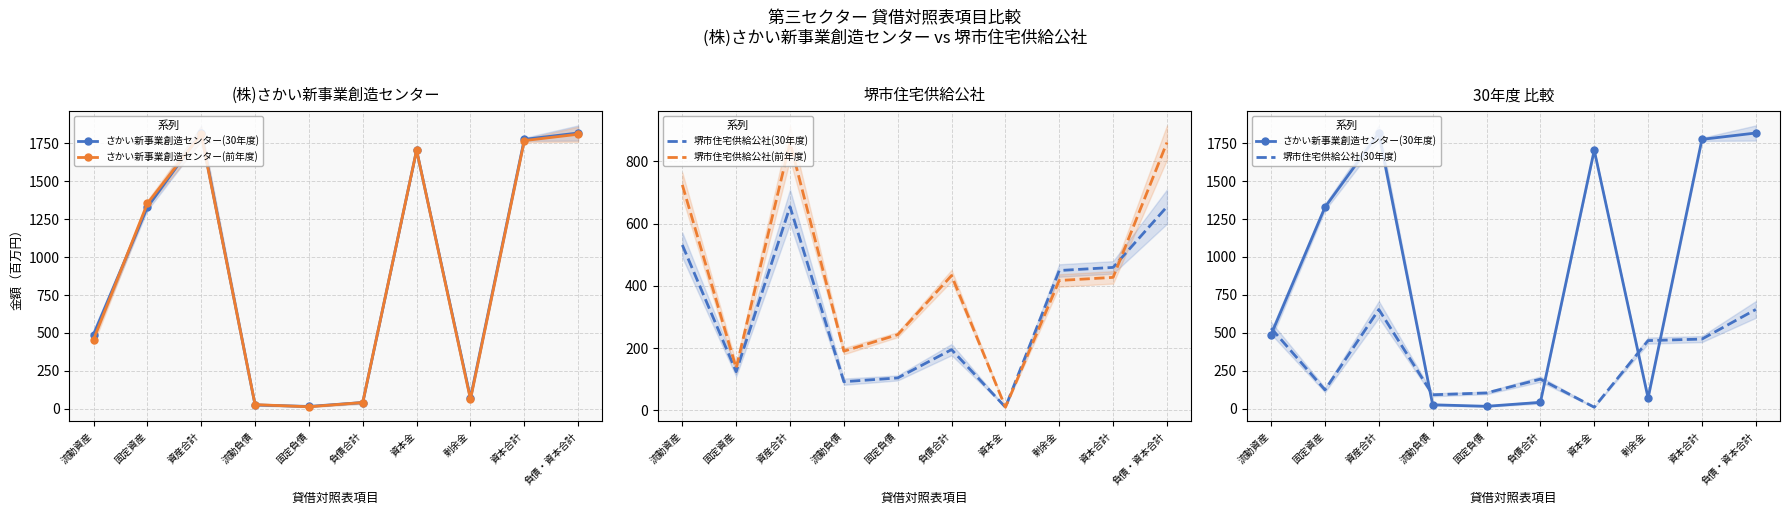

Reading right to left, transcribe all the data shown in this chart.

さかい新事業創造センター(30年度): 負債・資本合計=1817	資本合計=1775	剰余金=71	資本金=1704	負債合計=42	固定負債=16	流動負債=26	資産合計=1817	固定資産=1328	流動資産=489
さかい新事業創造センター(前年度): 負債・資本合計=1809	資本合計=1767	剰余金=63	資本金=1704	負債合計=42	固定負債=14	流動負債=28	資産合計=1809	固定資産=1353	流動資産=456
堺市住宅供給公社(30年度): 負債・資本合計=654	資本合計=459	剰余金=449	資本金=10	負債合計=195	固定負債=104	流動負債=92	資産合計=654	固定資産=124	流動資産=531
堺市住宅供給公社(前年度): 負債・資本合計=860	資本合計=427	剰余金=417	資本金=10	負債合計=433	固定負債=243	流動負債=190	資産合計=860	固定資産=136	流動資産=724